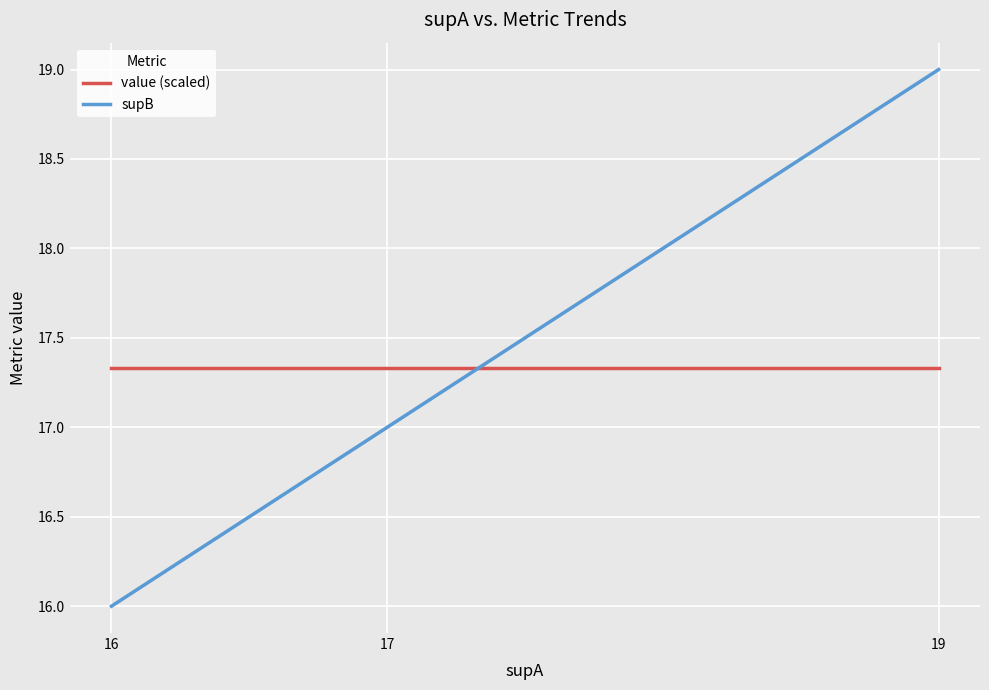

How many data points does each series have?

3